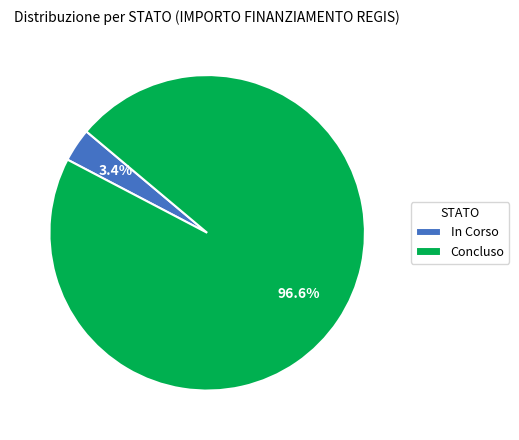

To the nearest percent, what is the combined percentage of In Corso and Concluso?

100%